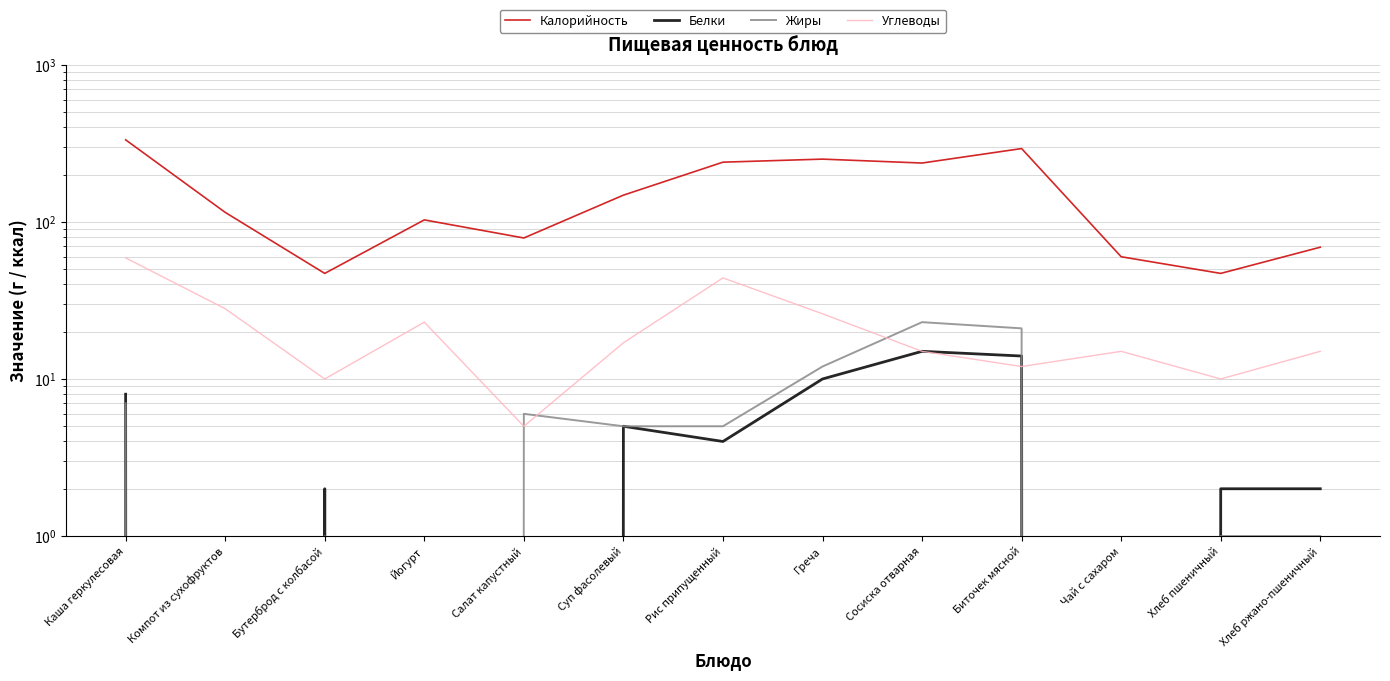

What position from the right is Каша геркулесовая?

13